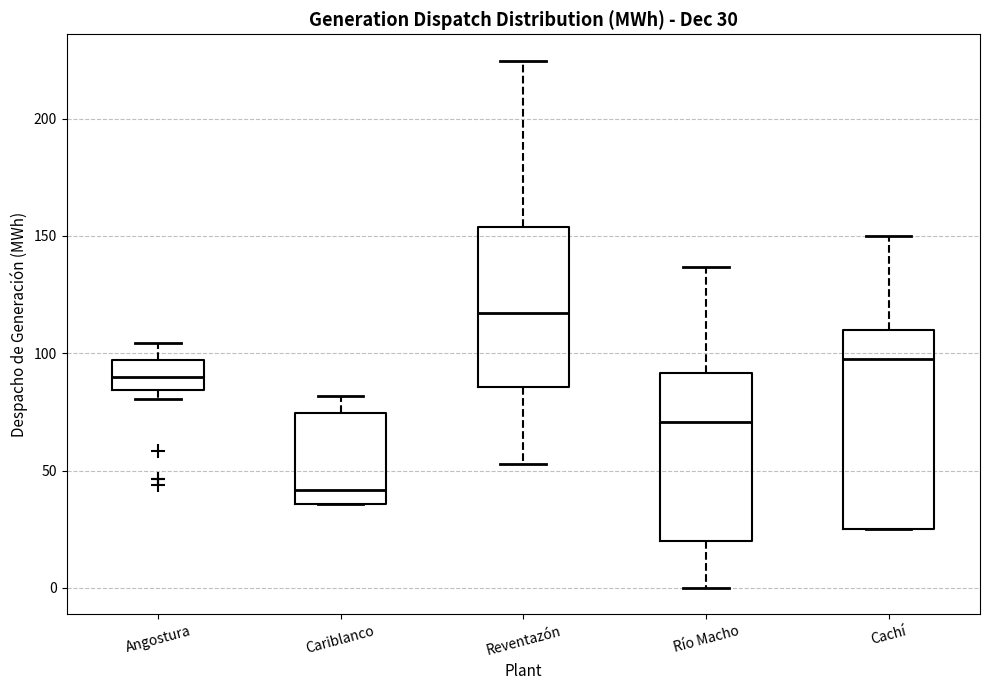

Which box has the lowest median line?

Cariblanco